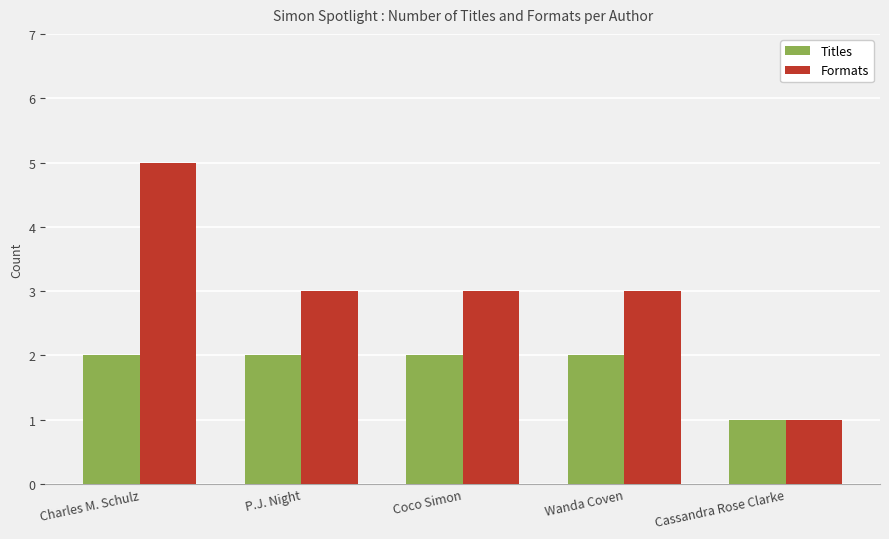

What is the value of the Formats bar at the 4th from the left?

3